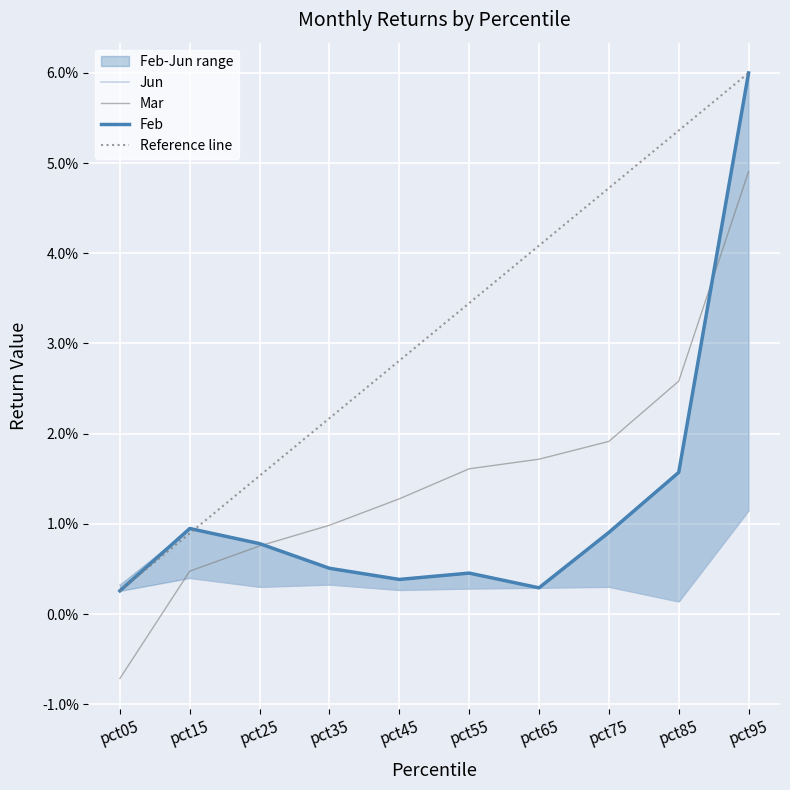

Reading left to right, extract all data points from this chart.

Jun: pct05=0.0	pct15=0.0	pct25=0.0	pct35=0.0	pct45=0.0	pct55=0.0	pct65=0.0	pct75=0.0	pct85=0.0	pct95=0.0
Mar: pct05=-0.0	pct15=0.0	pct25=0.0	pct35=0.0	pct45=0.0	pct55=0.0	pct65=0.0	pct75=0.0	pct85=0.0	pct95=0.0
Feb: pct05=0.0	pct15=0.0	pct25=0.0	pct35=0.0	pct45=0.0	pct55=0.0	pct65=0.0	pct75=0.0	pct85=0.0	pct95=0.1
Reference line: pct05=0.0	pct15=0.0	pct25=0.0	pct35=0.0	pct45=0.0	pct55=0.0	pct65=0.0	pct75=0.0	pct85=0.1	pct95=0.1